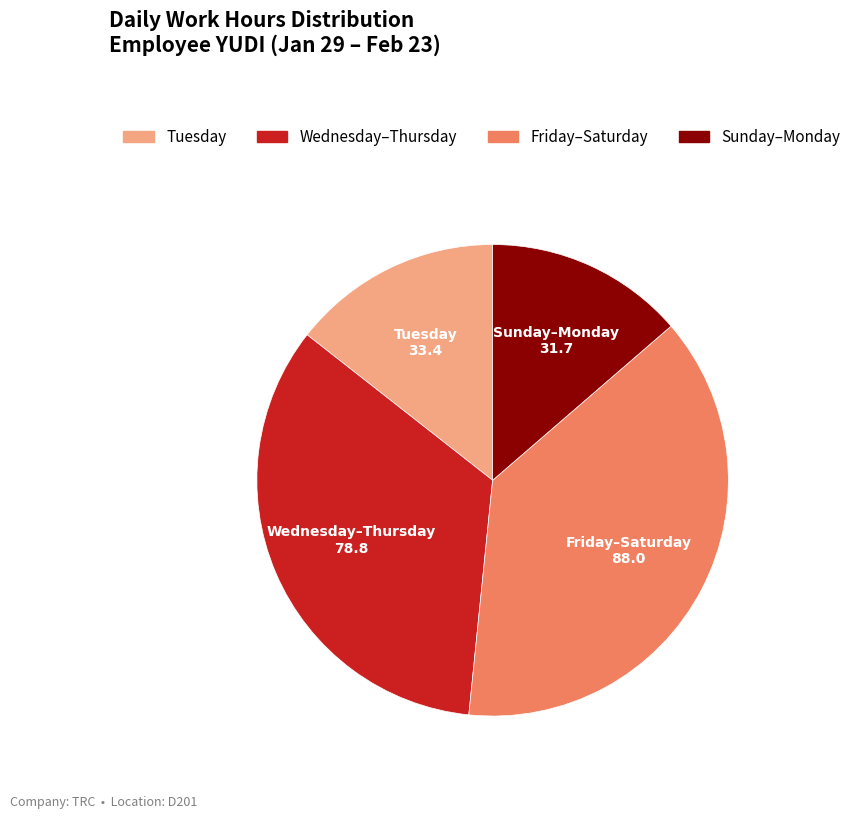

Combined, do Tuesday and Sunday–Monday account for over 50%?

No